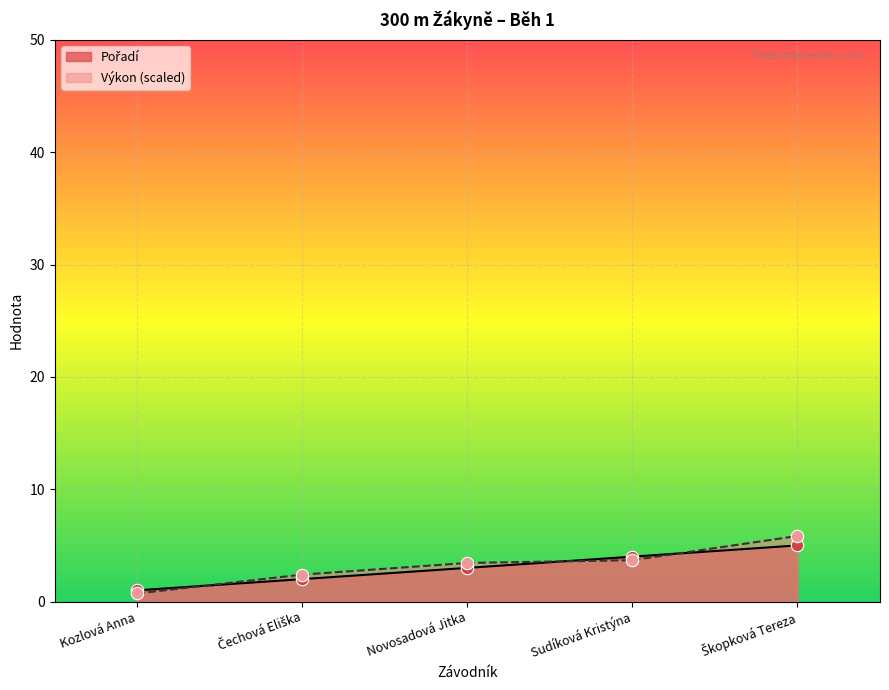

Which series has the largest total across all categories?

Výkon